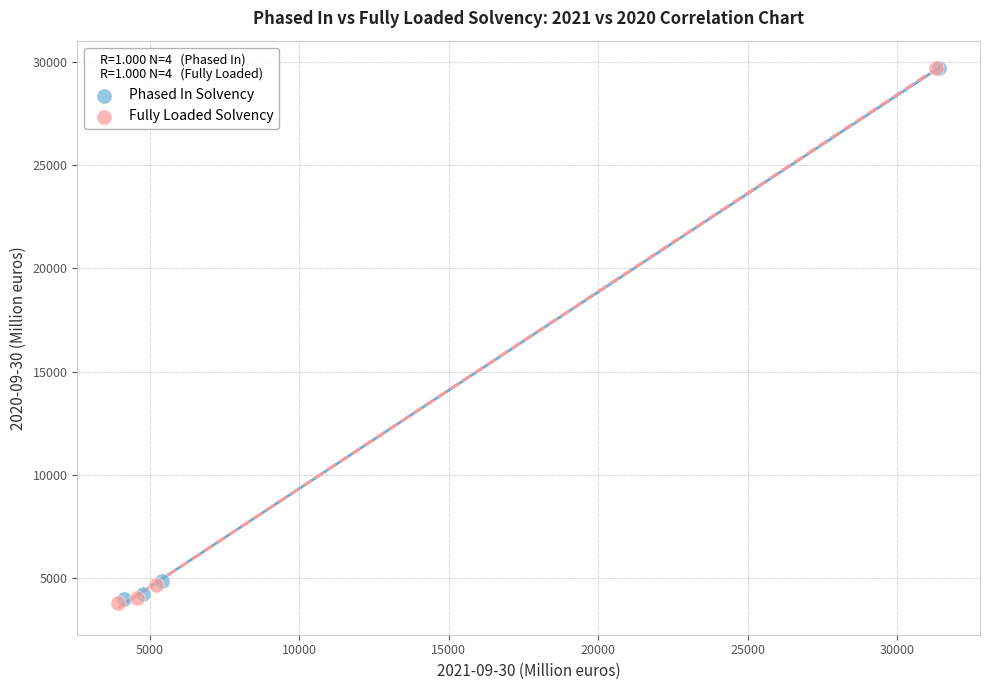

Which series has the widest spread of Y values?

Fully Loaded Solvency